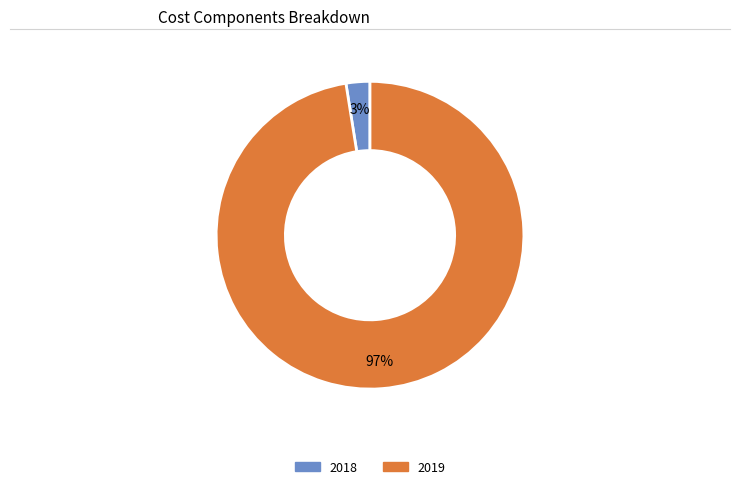

Between 2018 and 2019, which is larger?

2019